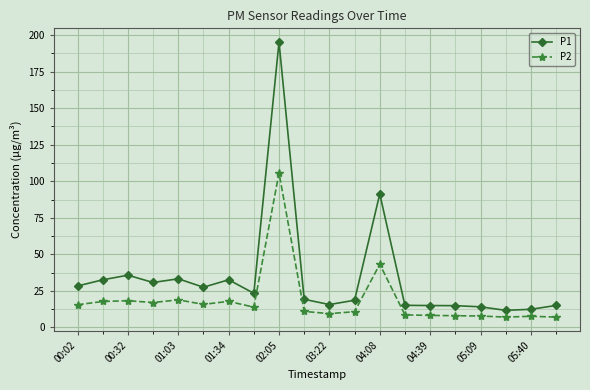

True or false: P1 has more than 2 interior local peaks.

True